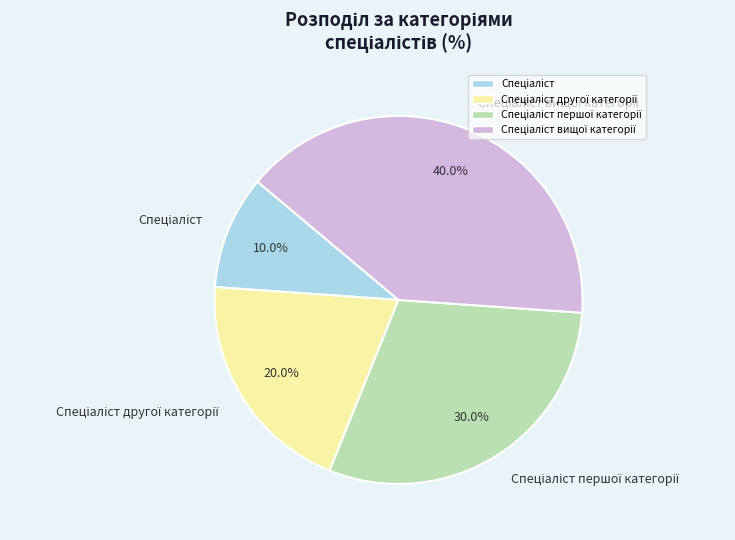

Does any single category account for the majority?

No